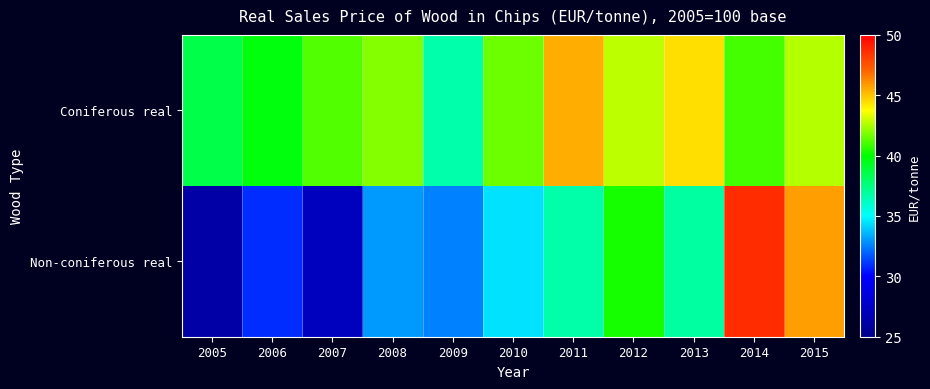

List the series in order of their peak value, highest first.

Non-coniferous real, Coniferous real